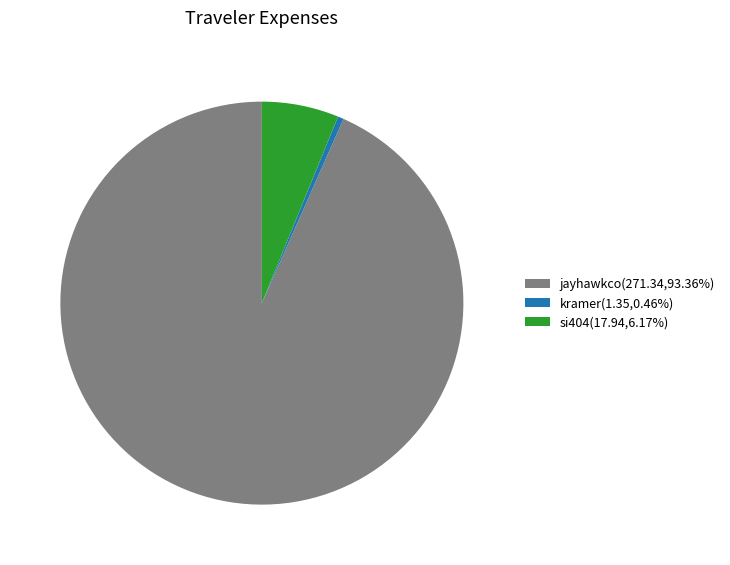

True or false: si404 accounts for 6% of the total.

True